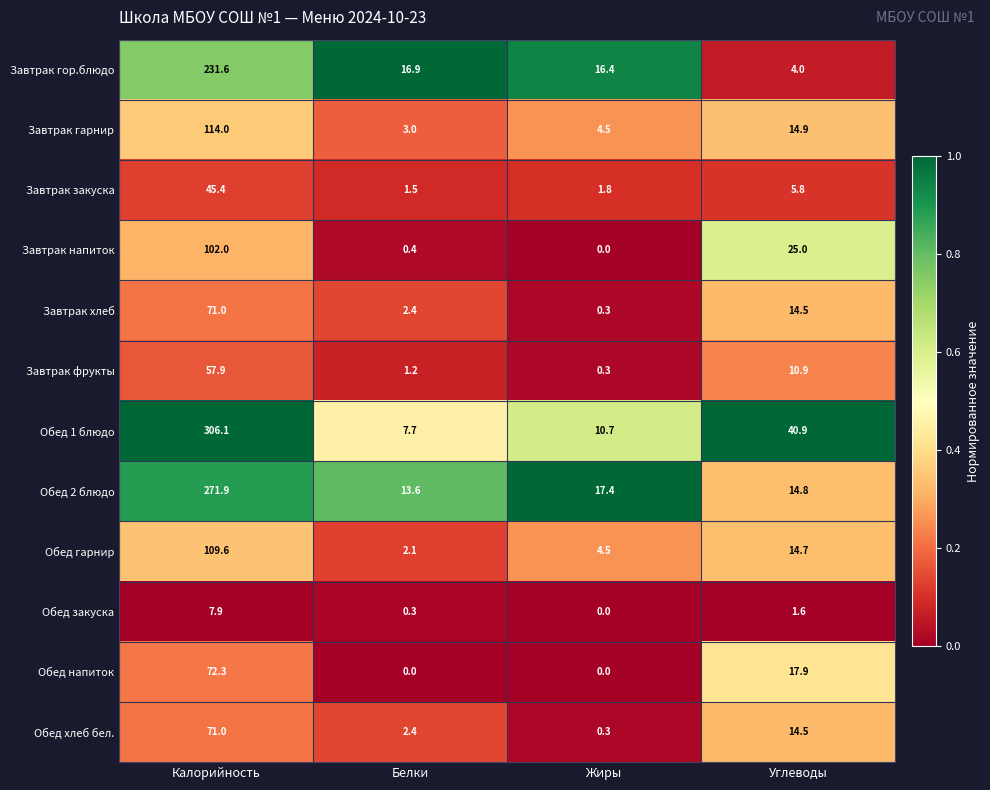

Rank the categories by Обед гарнир value from highest to lowest.

Калорийность, Углеводы, Жиры, Белки